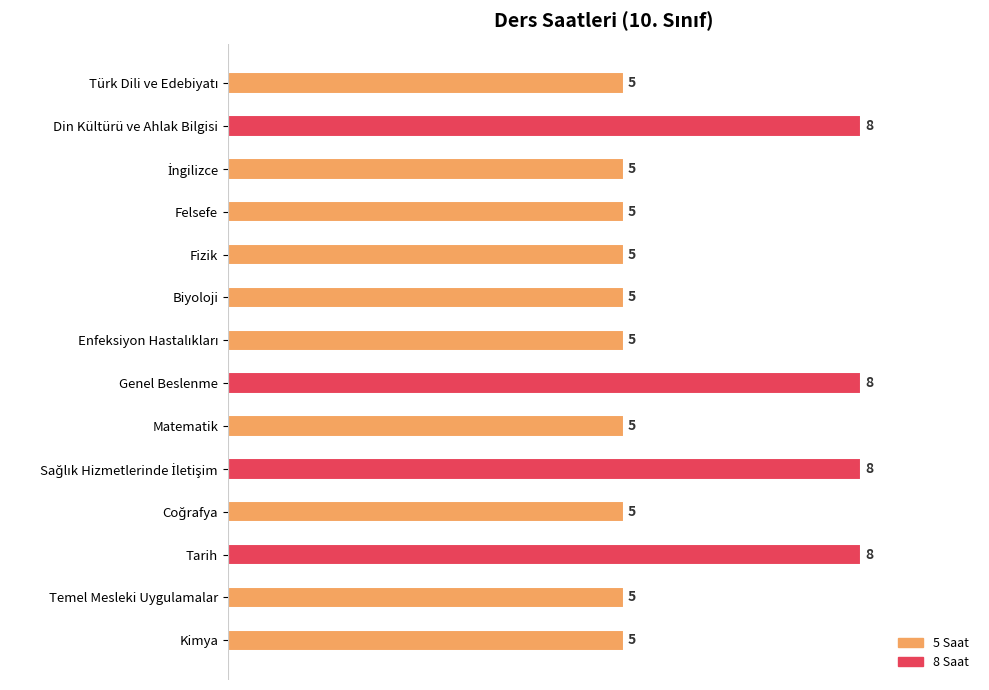

The chart shows a value of 1 at Biyoloji. True or false?

False